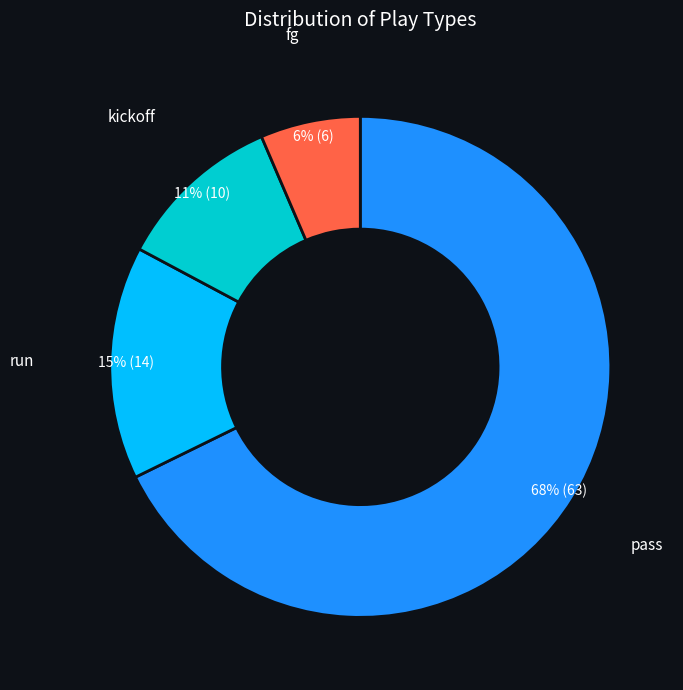

Is there any slice that represents more than half of the pie?

Yes